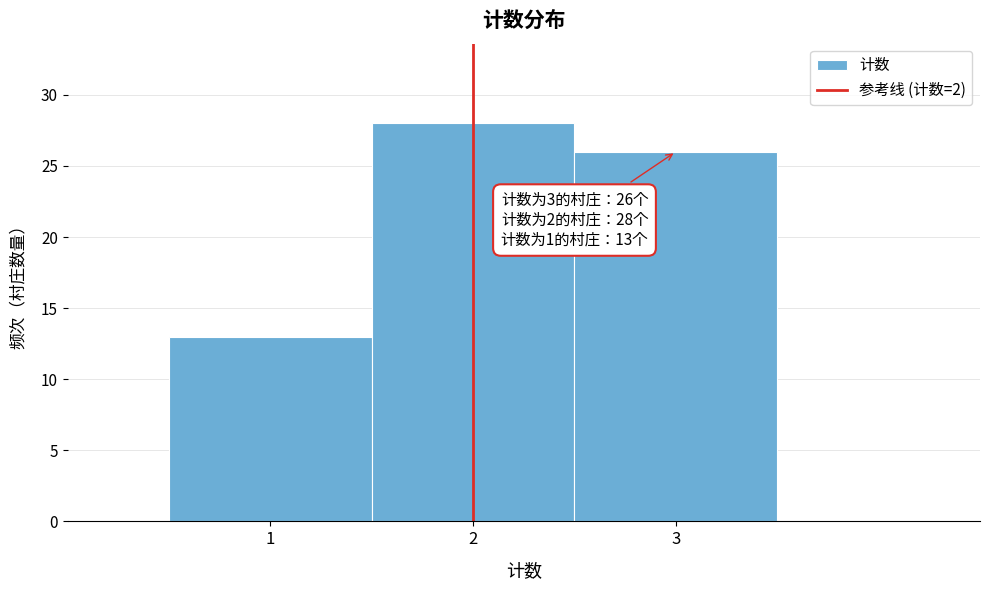

Which range on the x-axis has the tallest bar?

1.5 to 2.5